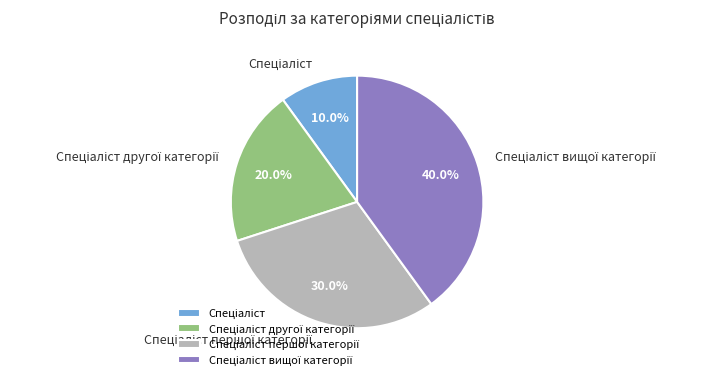

To the nearest percent, what is the difference between the largest and smallest slice percentages?

30%